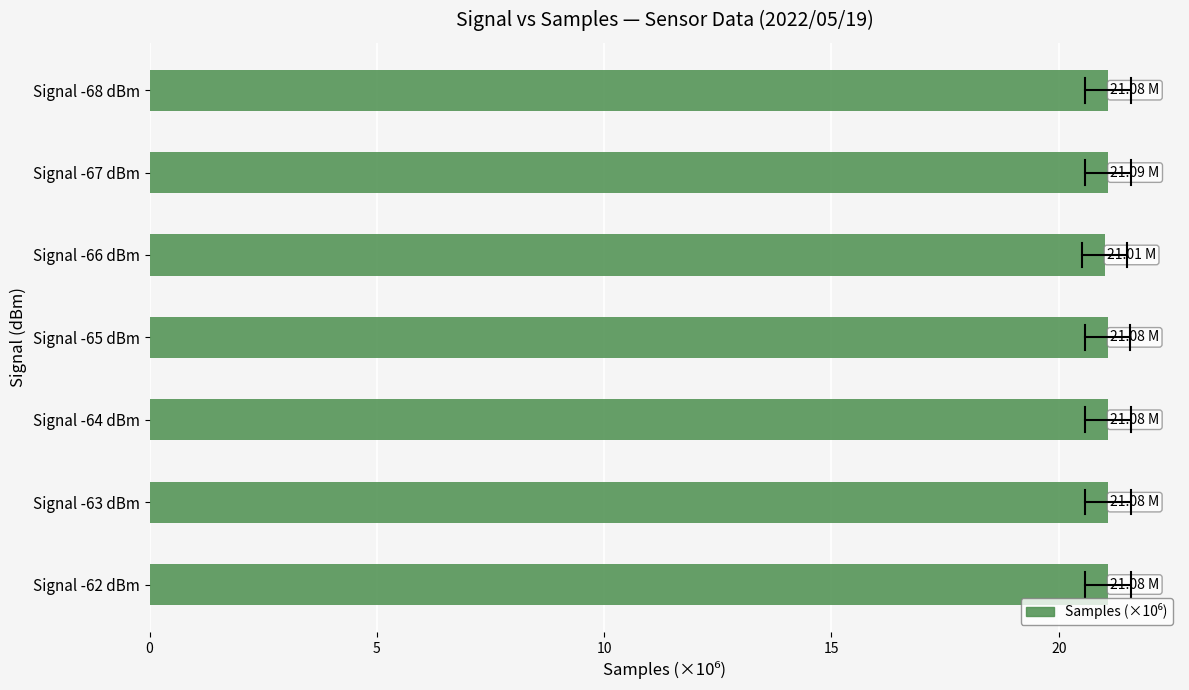

What is the average value?

21.1